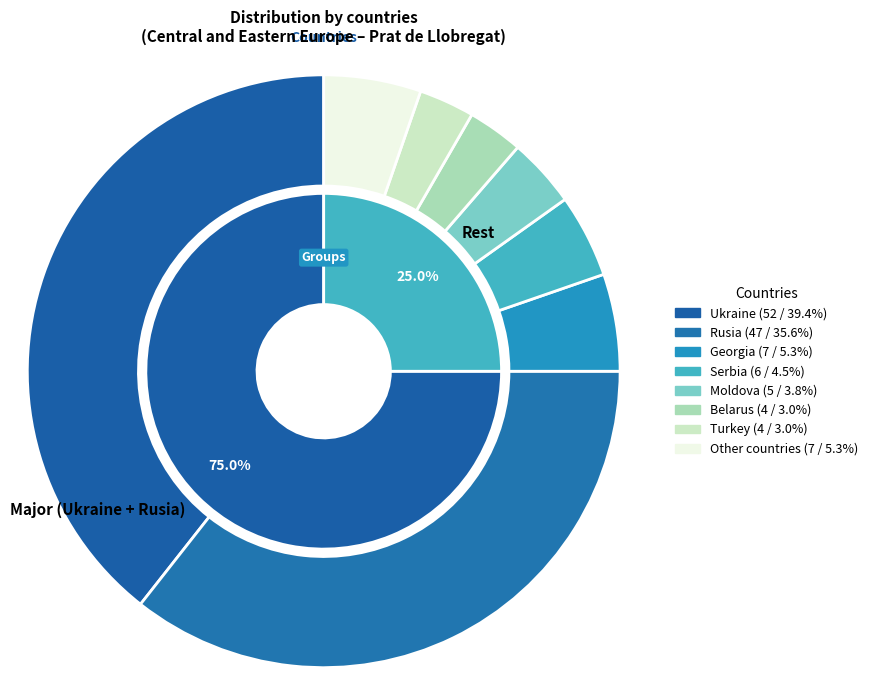

Count the number of slices in the pie.

8